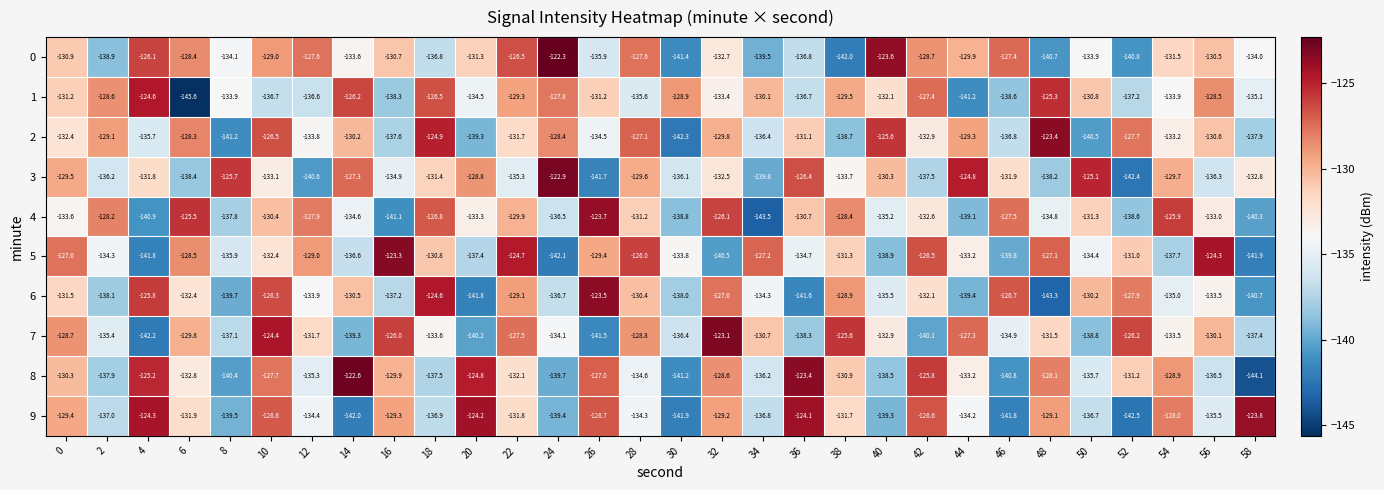

What is the sum of the 8 values at 30 and 36?

-264.6